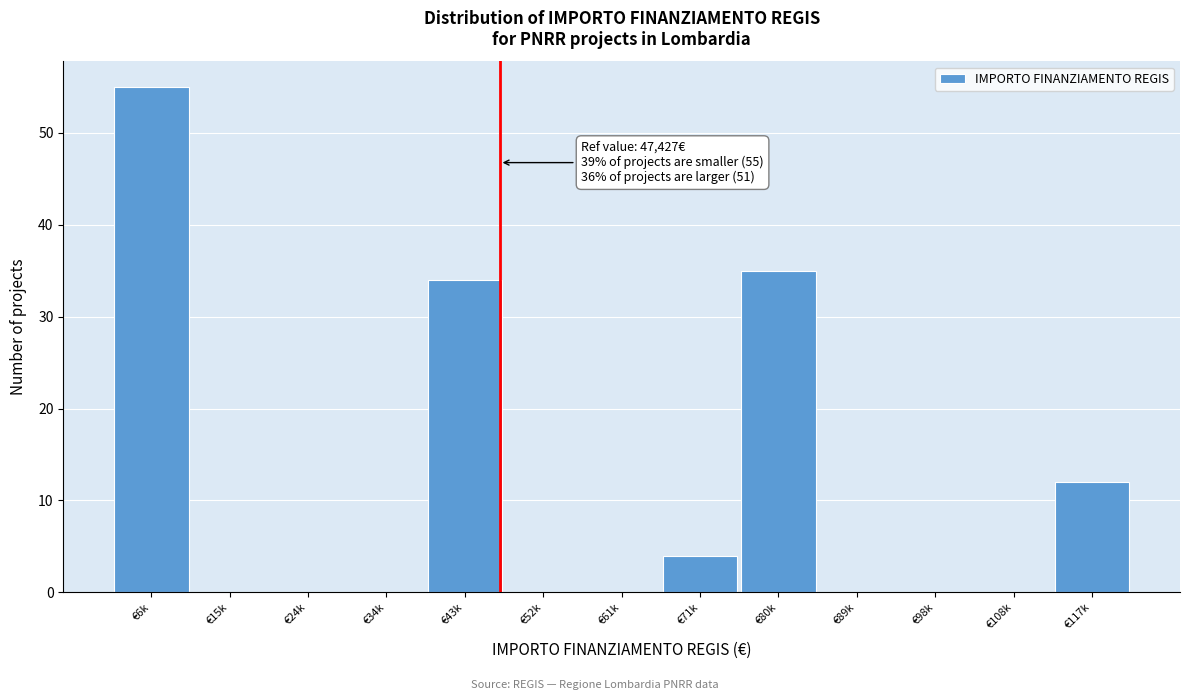

Reading left to right, extract all data points from this chart.

€6k=55	€15k=0	€24k=0	€34k=0	€43k=34	€52k=0	€61k=0	€71k=4	€80k=35	€89k=0	€98k=0	€108k=0	€117k=12